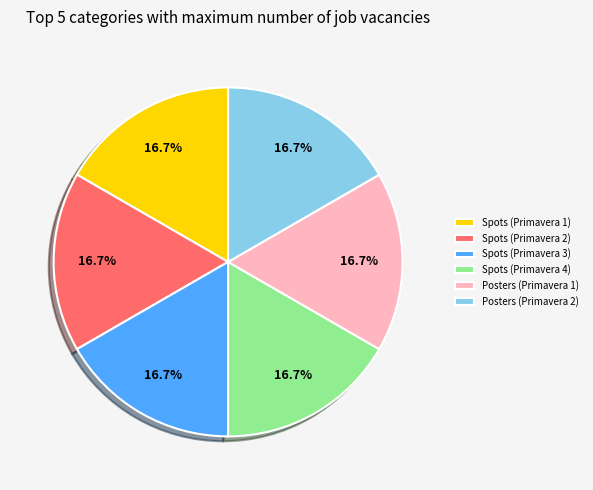

Is Spots (Primavera 1) the majority of the pie?

No